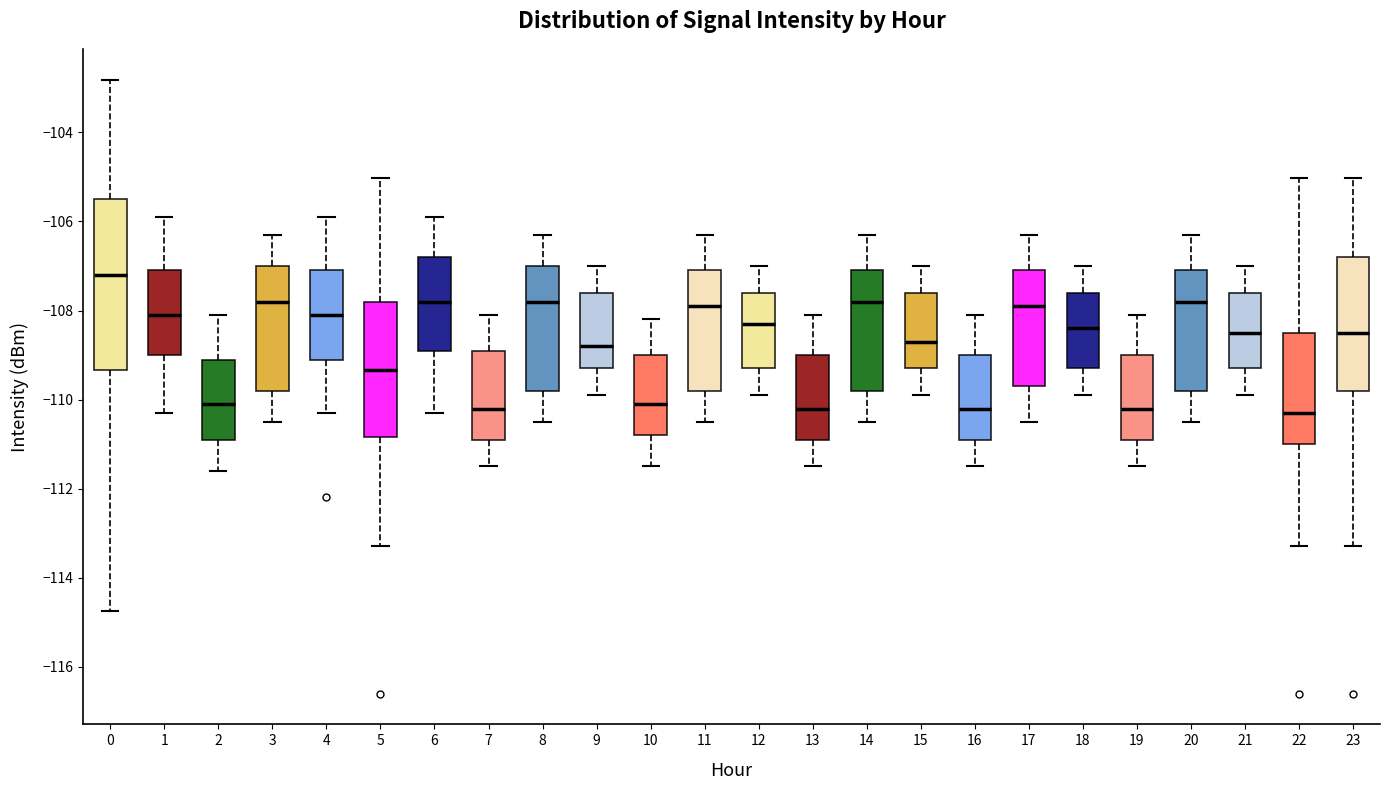

Which box is the tallest, from its lower edge to its upper edge?

0